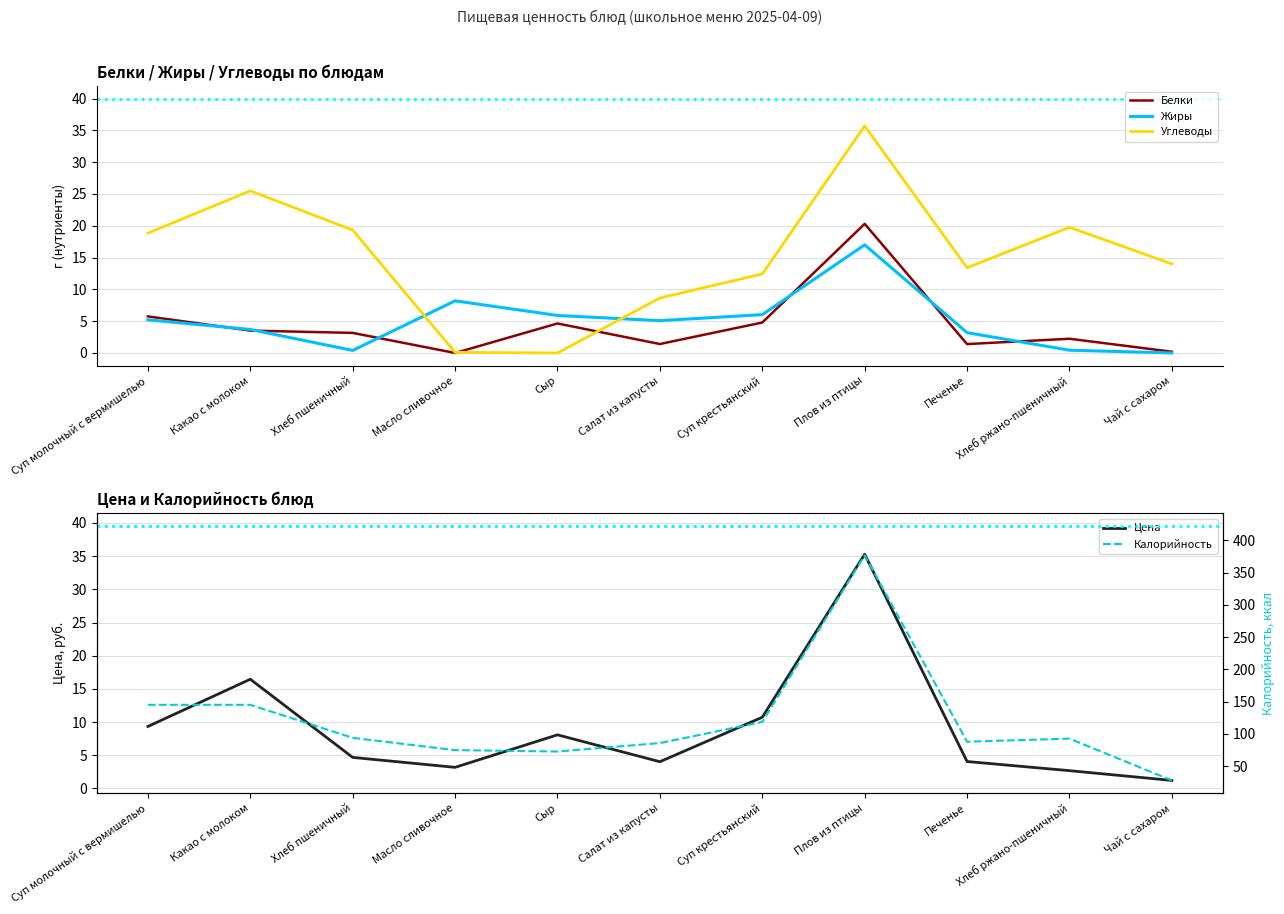

What is the total value across all series at Сыр?

91.4